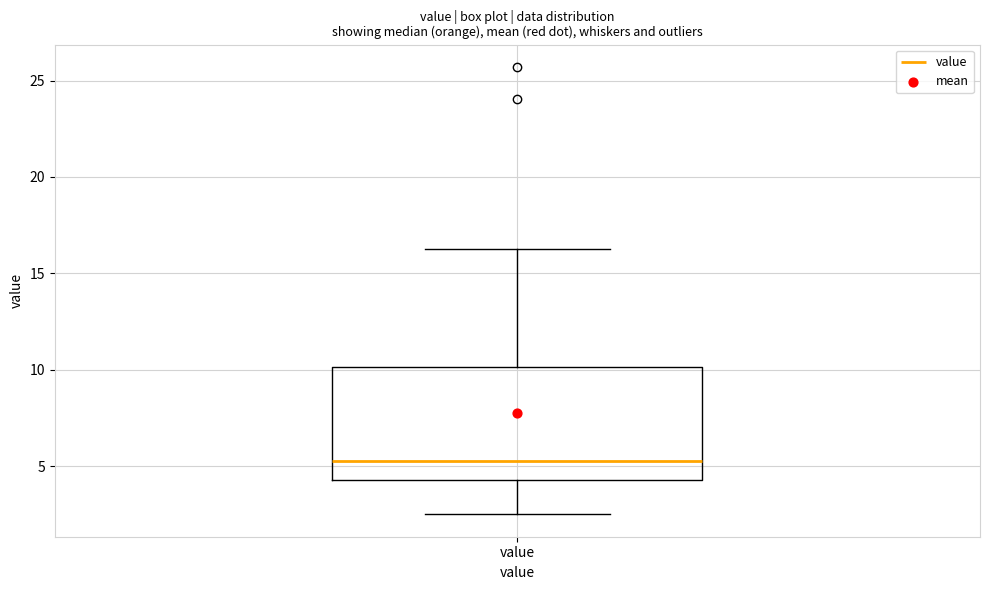

Where is the upper edge of the box for value on the y-axis? The values are not printed on the chart, so give them approximately, as read against the axis.

10.0